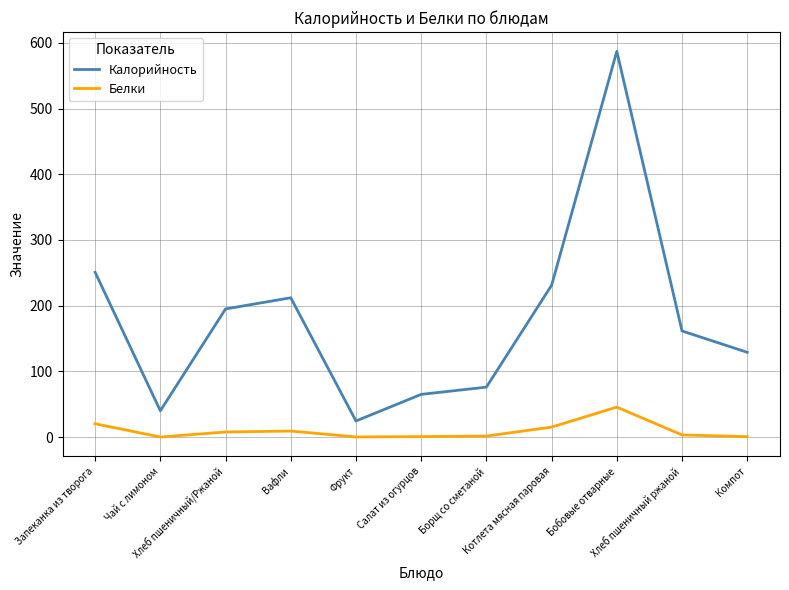

Read the Белки value at Чай с лимоном.

0.1